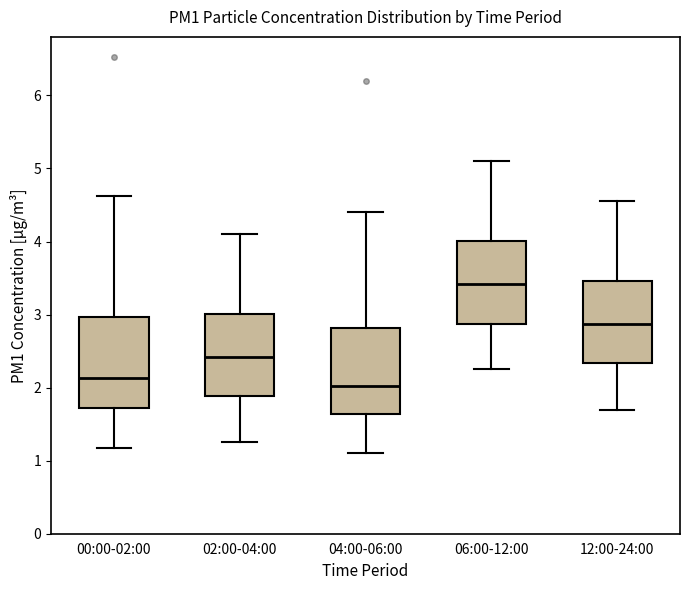

Reading left to right, transcribe this box plot: for each box, give where its median line is, the range the box spans, and where its two whiskers end, as read against the y-axis. The values are not printed on the chart, so give them approximately, as read against the axis.

00:00-02:00: median 2.1, box 1.7 to 3.0, whiskers 1.2 to 4.6
02:00-04:00: median 2.4, box 1.9 to 3.0, whiskers 1.3 to 4.1
04:00-06:00: median 2.0, box 1.6 to 2.8, whiskers 1.1 to 4.4
06:00-12:00: median 3.4, box 2.9 to 4.0, whiskers 2.3 to 5.1
12:00-24:00: median 2.9, box 2.3 to 3.5, whiskers 1.7 to 4.6